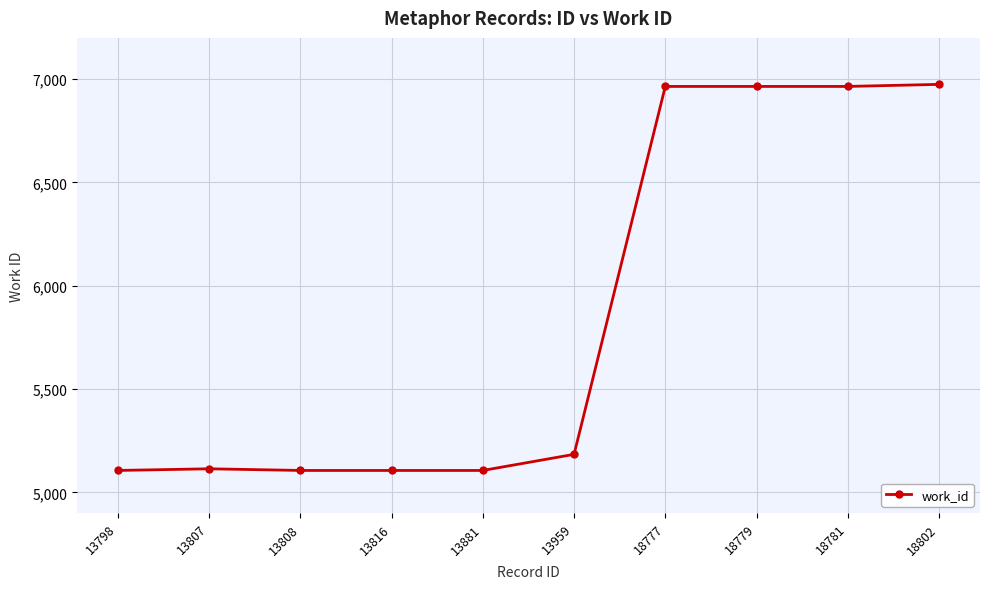

What is the minimum value shown in the chart?

5106